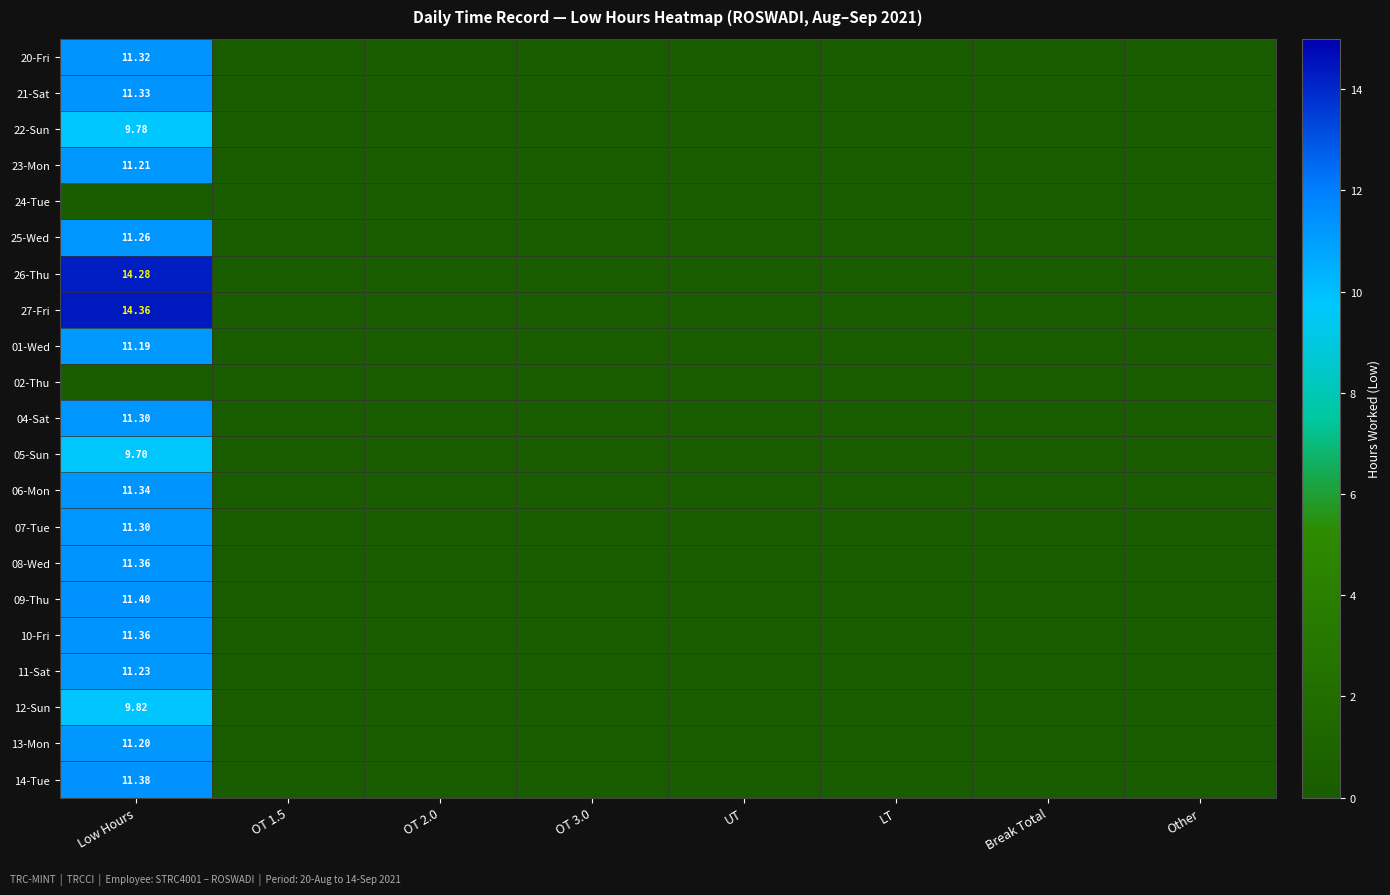

What is the greatest value displayed?

14.4